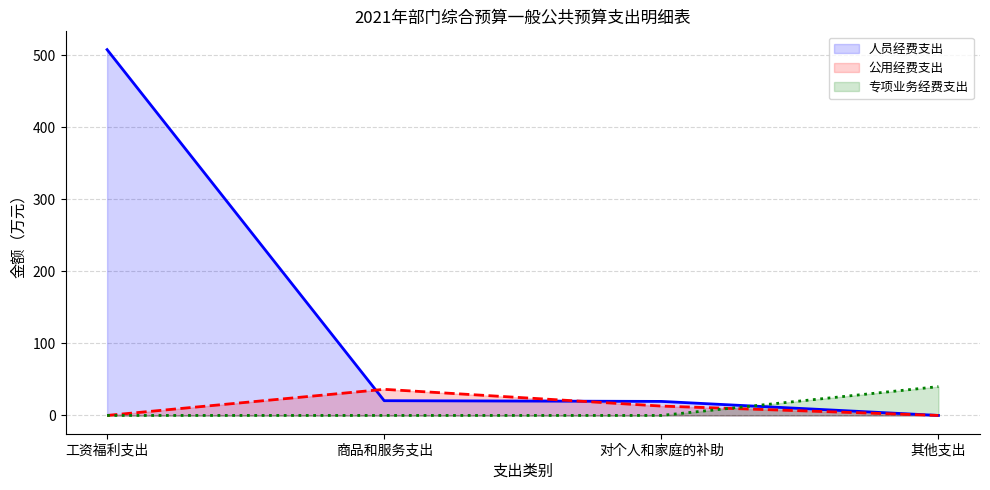

After their last crossing, which series has the higher values: 公用经费支出 (线) or 专项业务经费支出 (线)?

专项业务经费支出 (线)